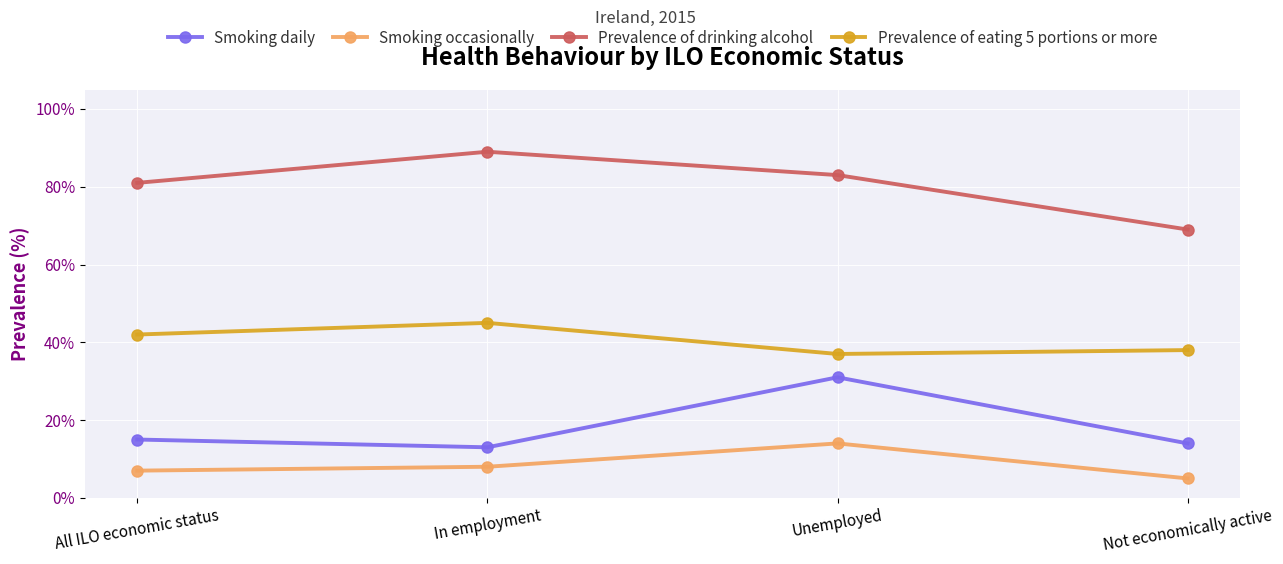

What position from the right is In employment?

3